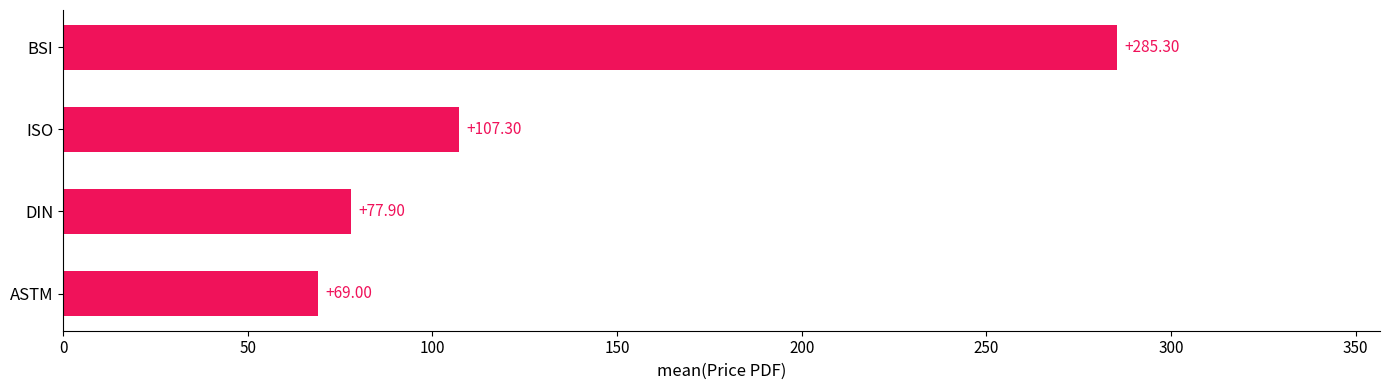

How many bars are there in total?

4